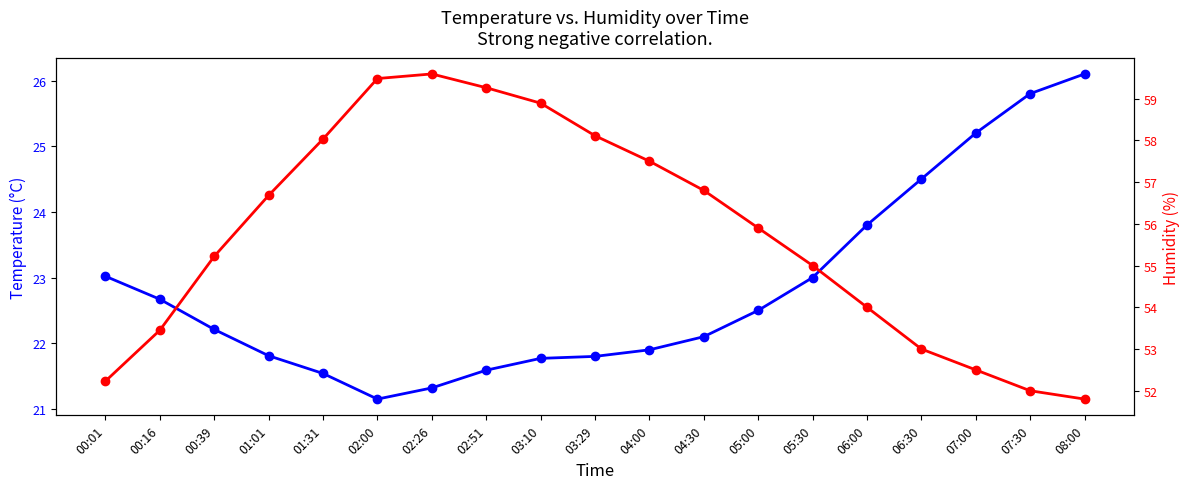

What are all the series names shown in the legend?

temperature, humidity